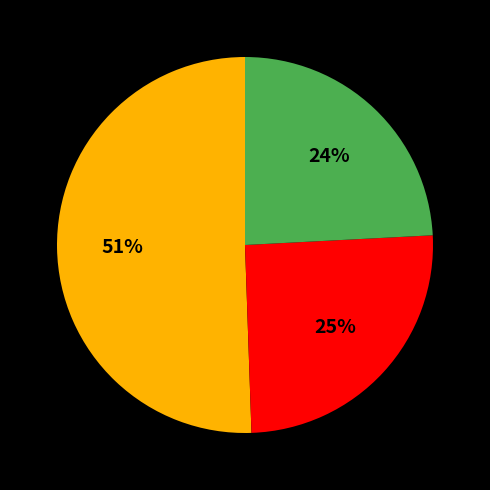

Is there a majority slice in this chart?

Yes